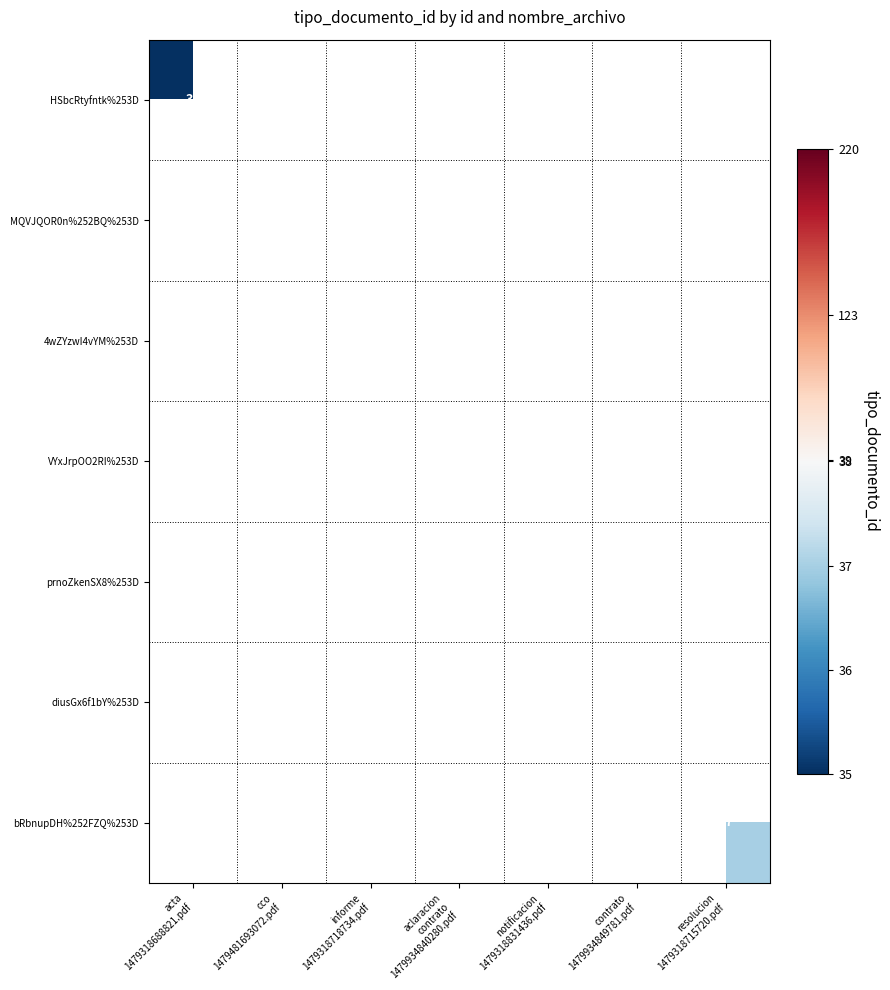

List the series in order of their peak value, highest first.

HSbcRtyfntk%253D, MQVJQOR0n%252BQ%253D, 4wZYzwI4vYM%253D, VYxJrpOO2RI%253D, prnoZkenSX8%253D, diusGx6f1bY%253D, bRbnupDH%252FZQ%253D